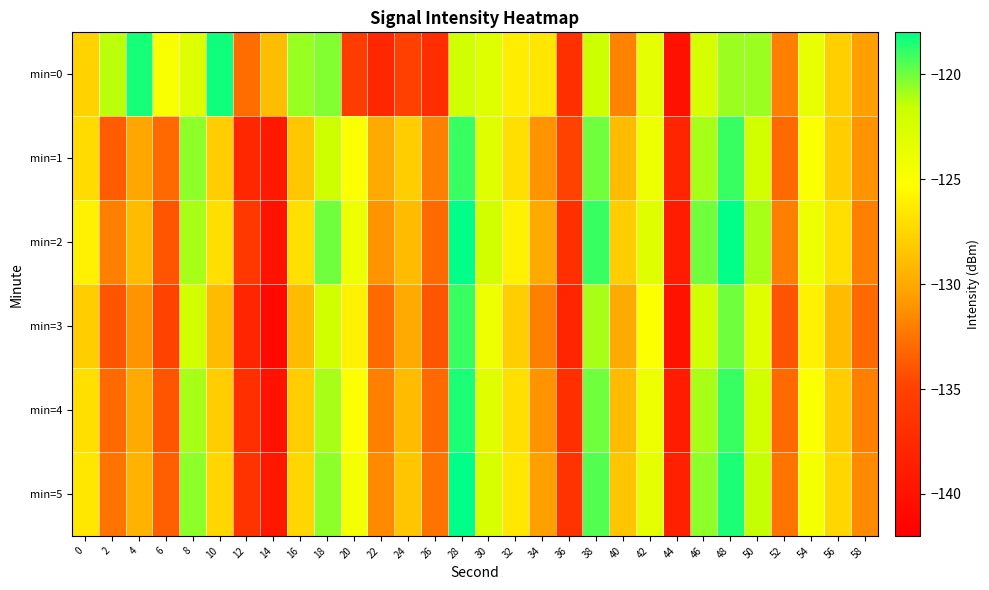

At which category is the sum across all series the highest?

28